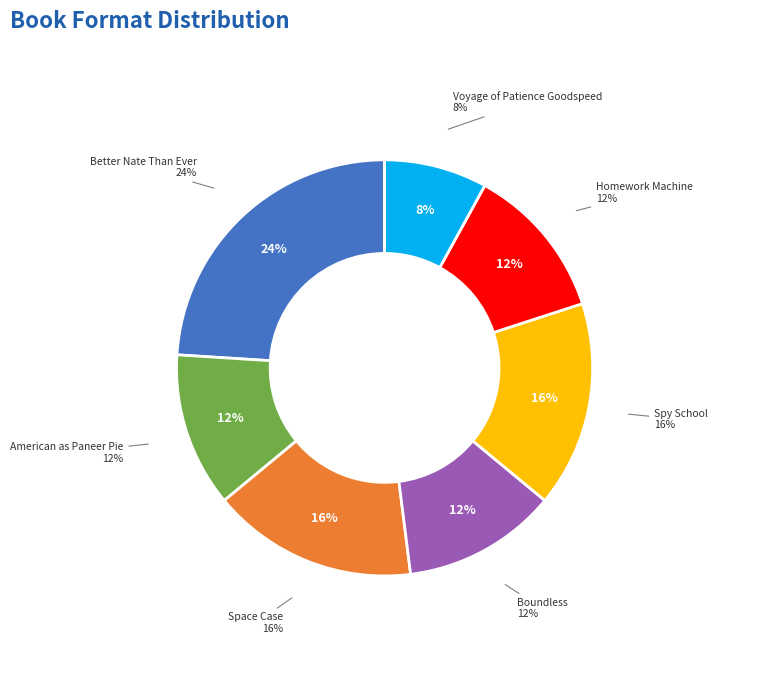

How many segments does this pie chart have?

7